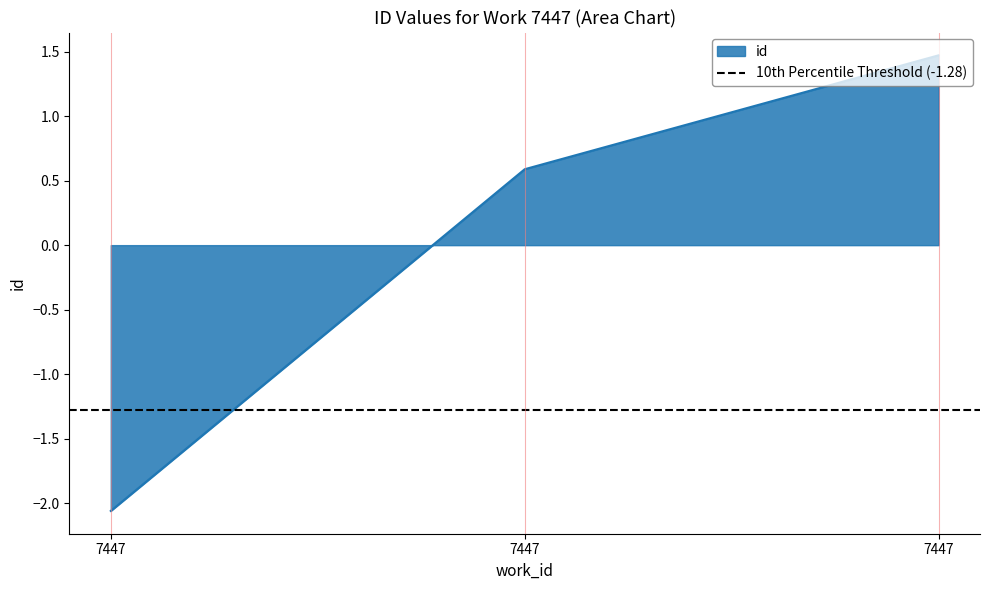

What is the difference between the maximum and second lowest values?

0.9